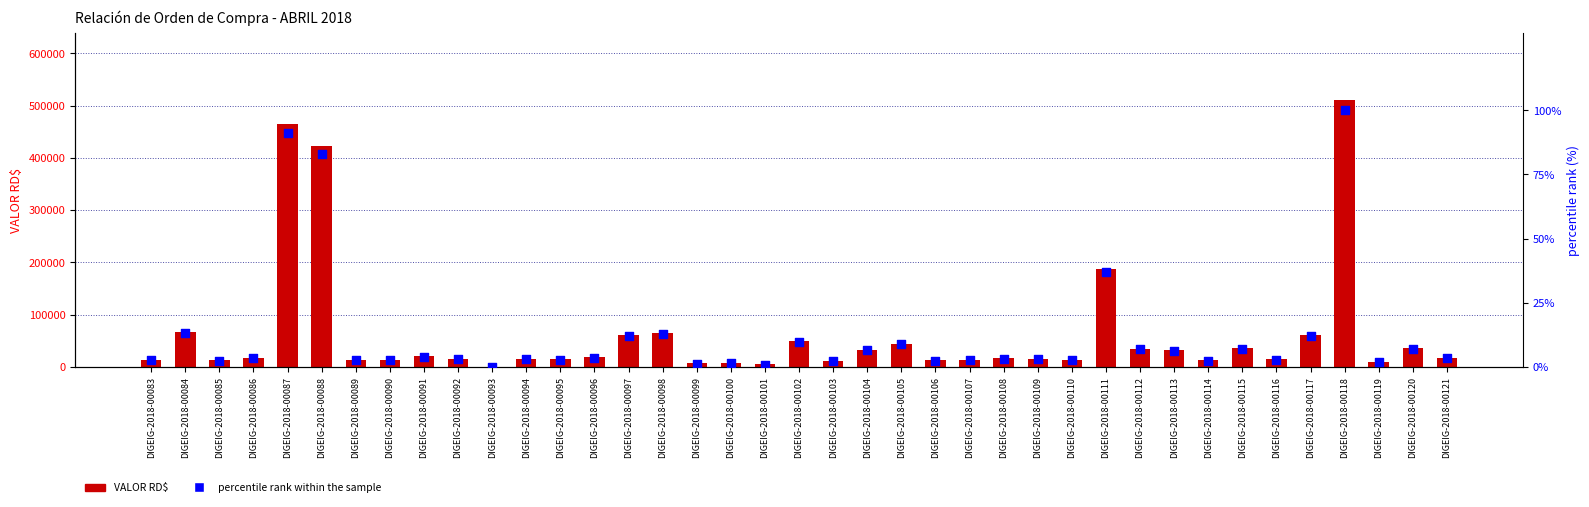

What is the total value across all series at DIGEIG-2018-00095?

14364.8